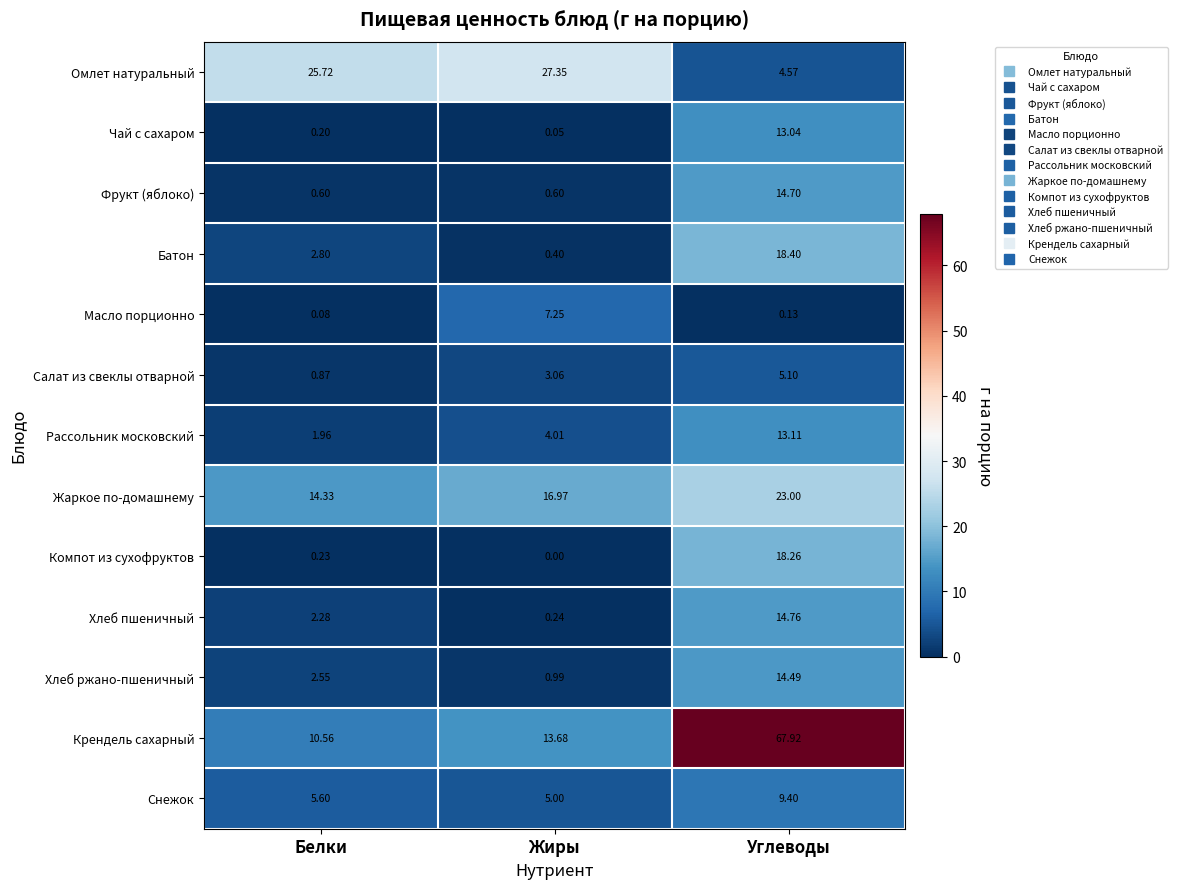

Which series has the largest range (max minus min)?

Крендель сахарный